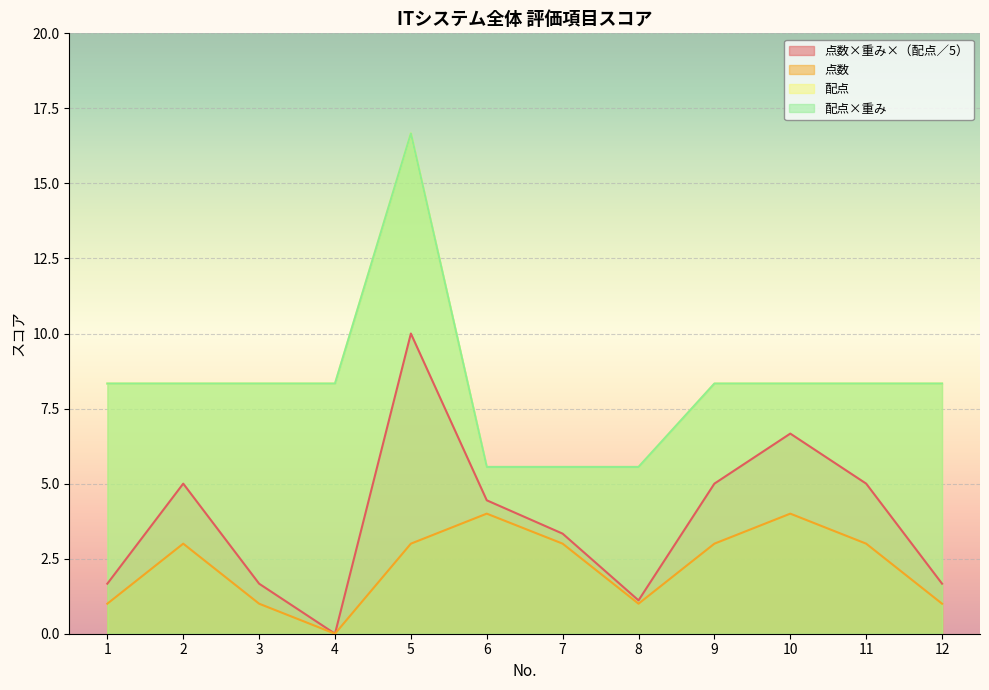

Is the value of 点数 at 8 greater than the value of 点数×重み×（配点／5） at 11?

No